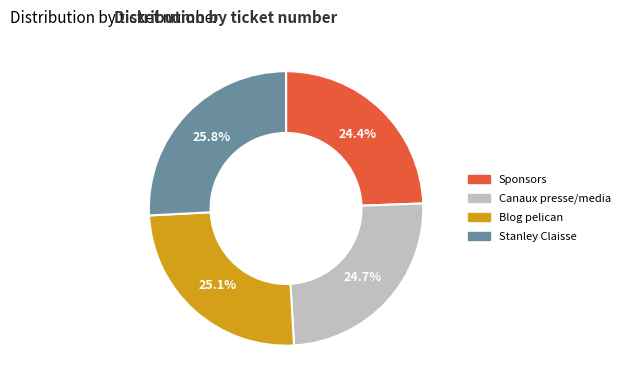

Count the number of slices in the pie.

4